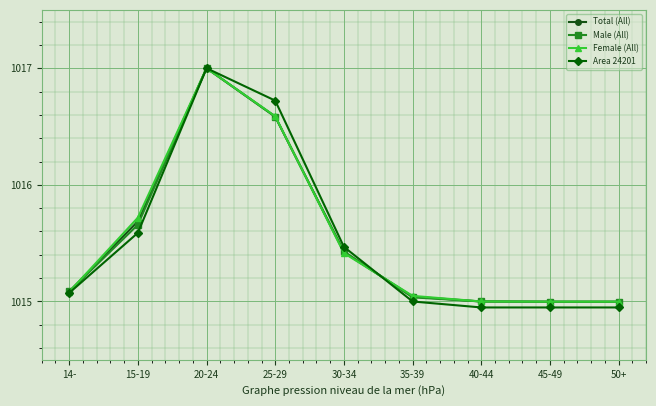

What is the maximum value for Area 24201?

1017.0